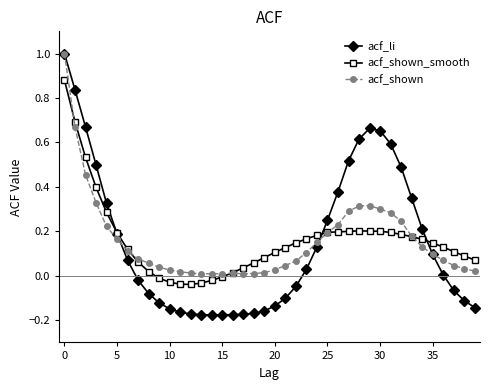

What is the greatest value displayed?

1.0